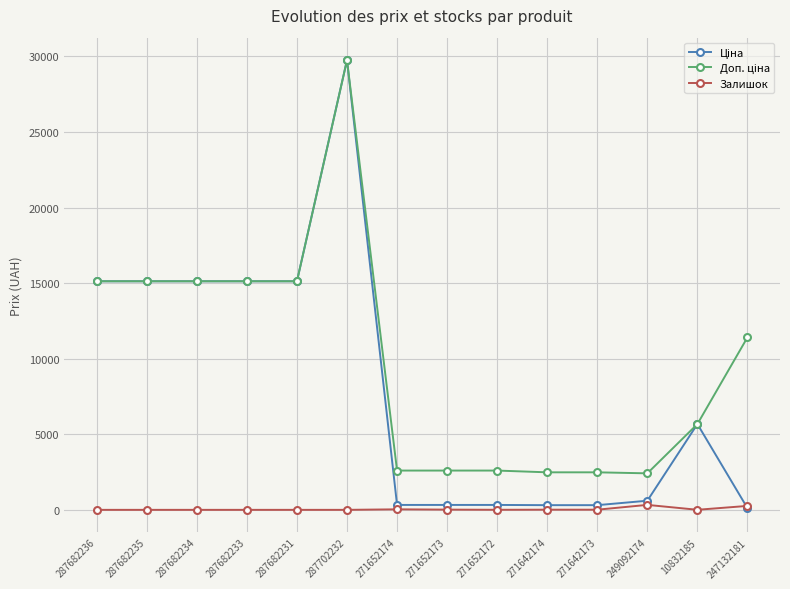

What is the label of the 2nd point from the left?

287682235